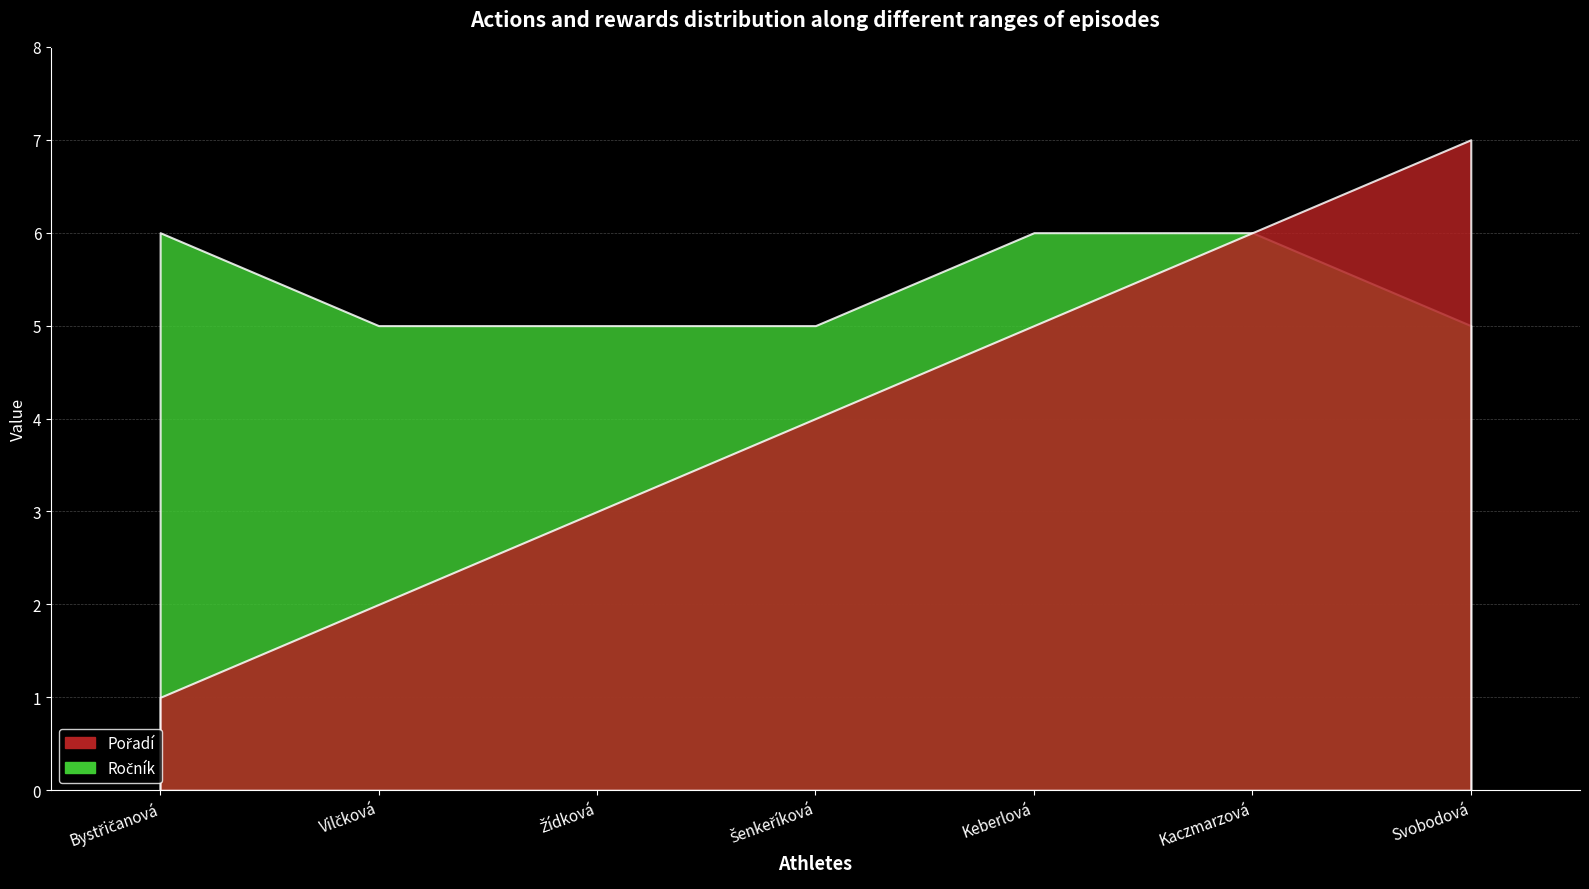

Rank the categories by Pořadí value from highest to lowest.

Svobodová, Kaczmarzová, Keberlová, Šenkeříková, Žídková, Vilčková, Bystřičanová